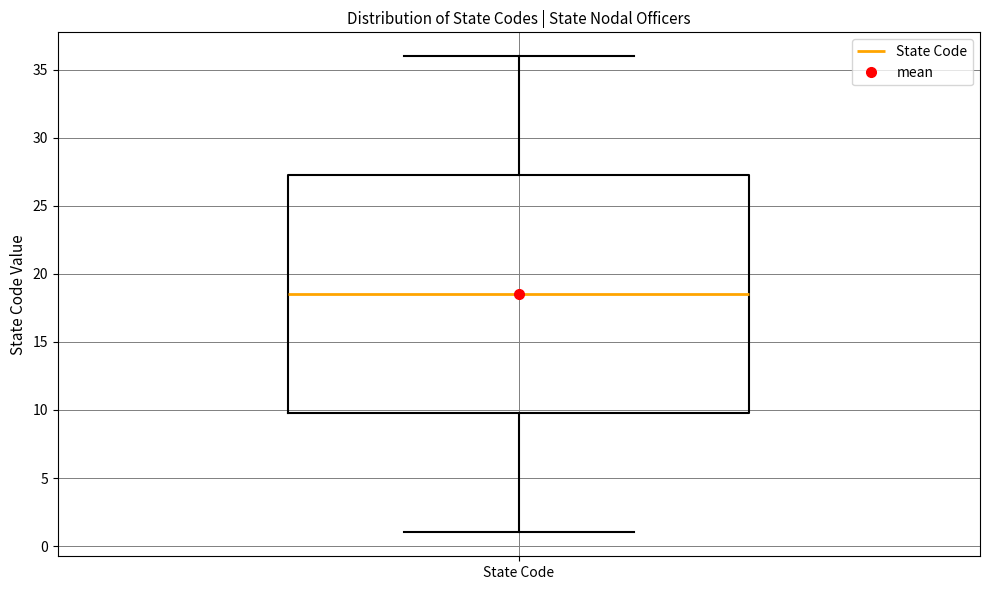

Read this box plot against the y-axis: the position of the median line, the range covered by the box, and the ends of both whiskers. The values are not printed on the chart, so give them approximately, as read against the axis.

median 18.5, box 10.0 to 27.5, whiskers 1.0 to 36.0